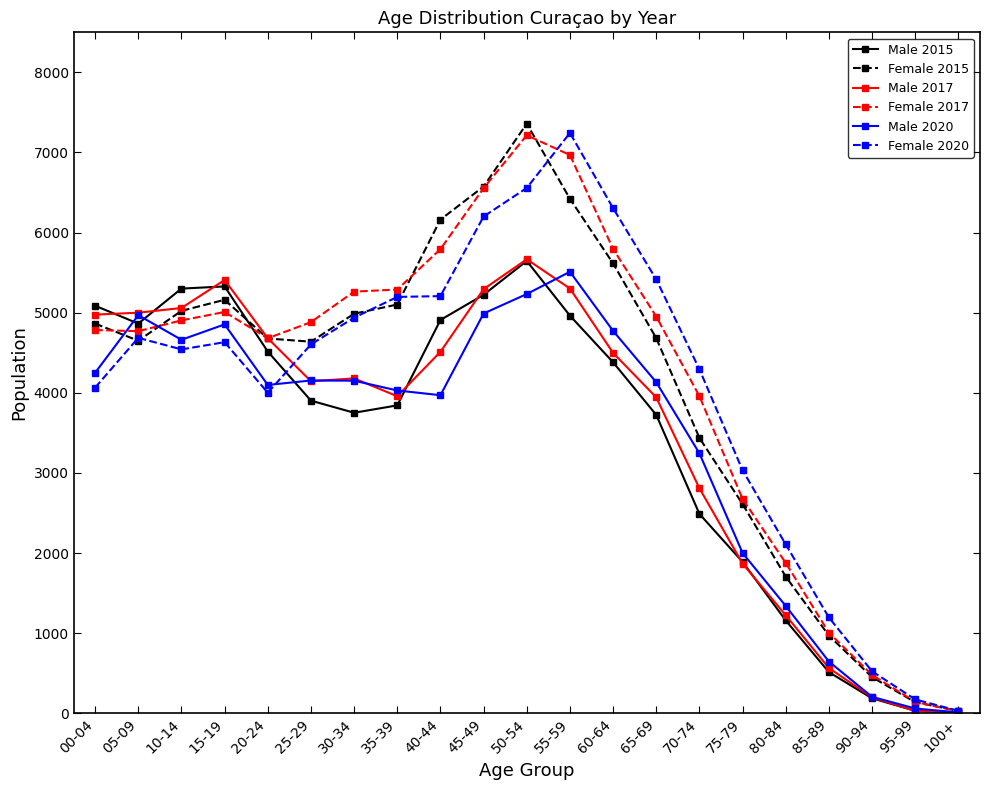

How many data points in Female 2020 are less than 4604?

10